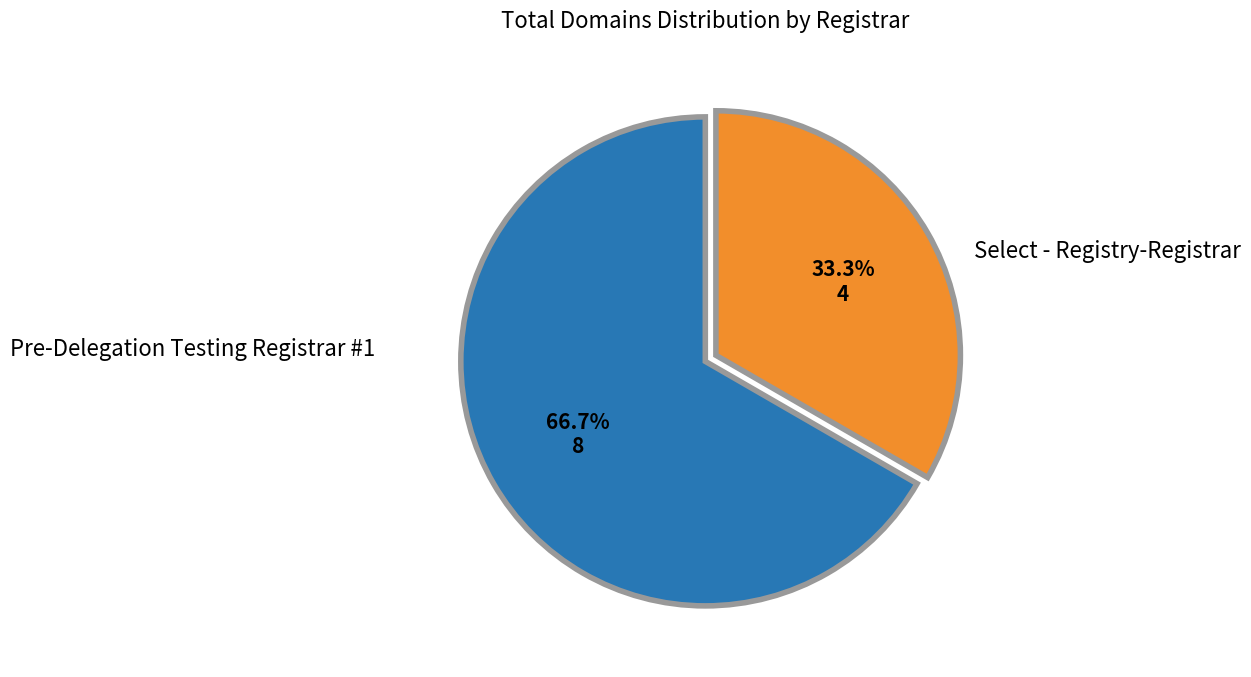

Does any single category account for the majority?

Yes